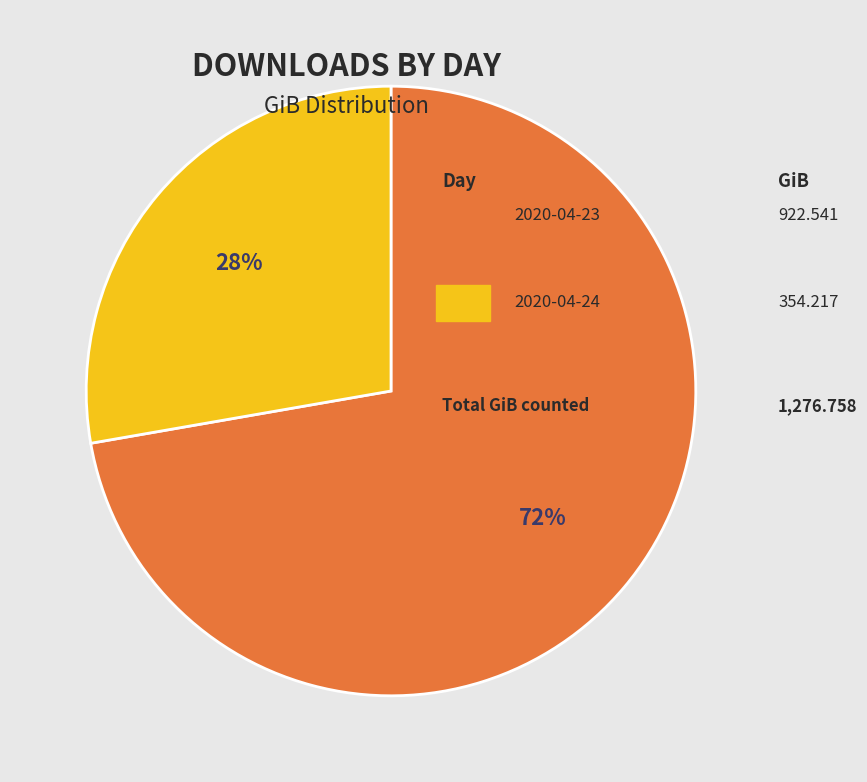

Is there a majority slice in this chart?

Yes